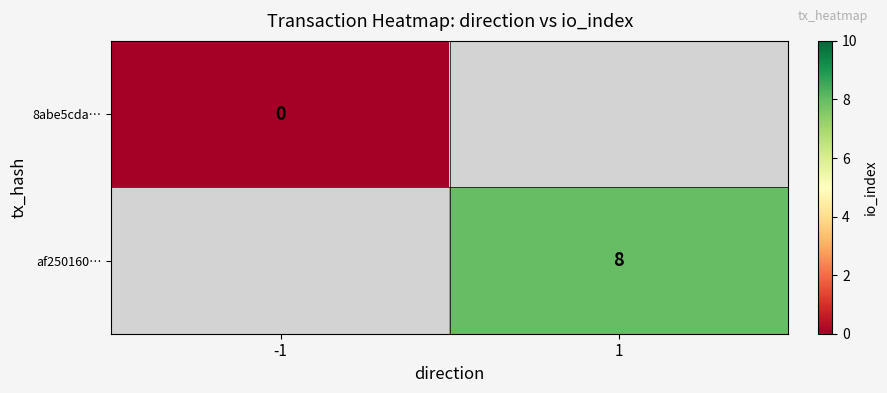

Between -1 and 1, which is larger?

1